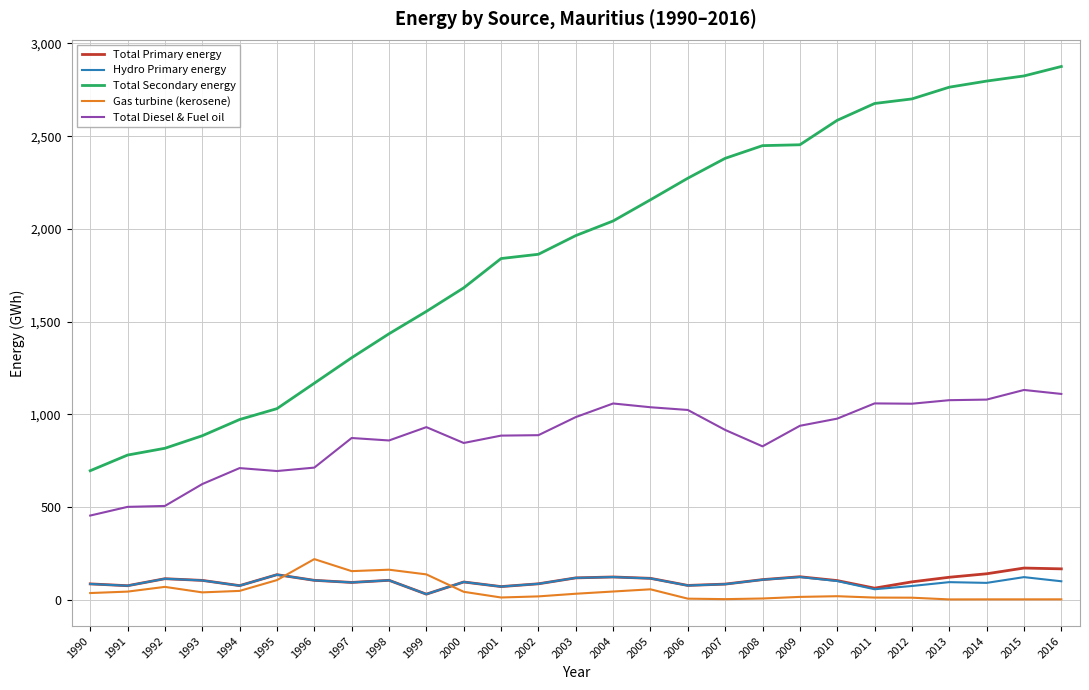

Read the Total Secondary energy value at 1995.

1030.5